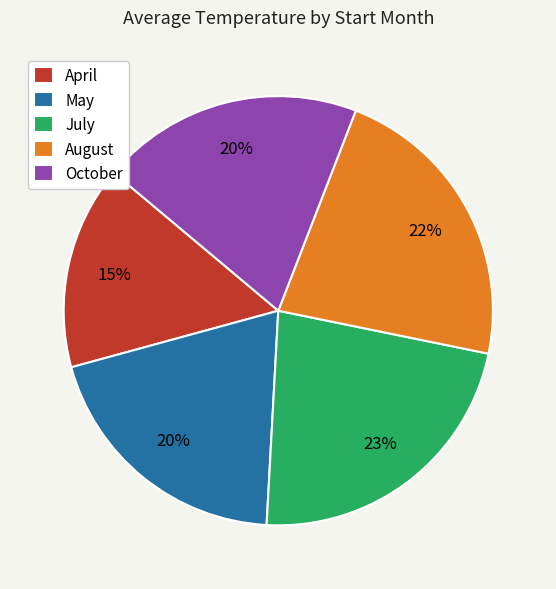

How many slices are in this pie chart?

5